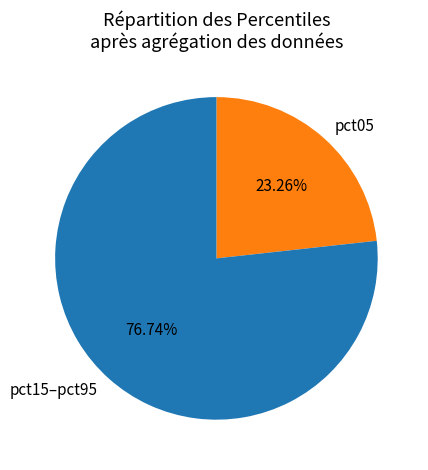

Combined, do pct15–pct95 and pct05 account for over 50%?

Yes